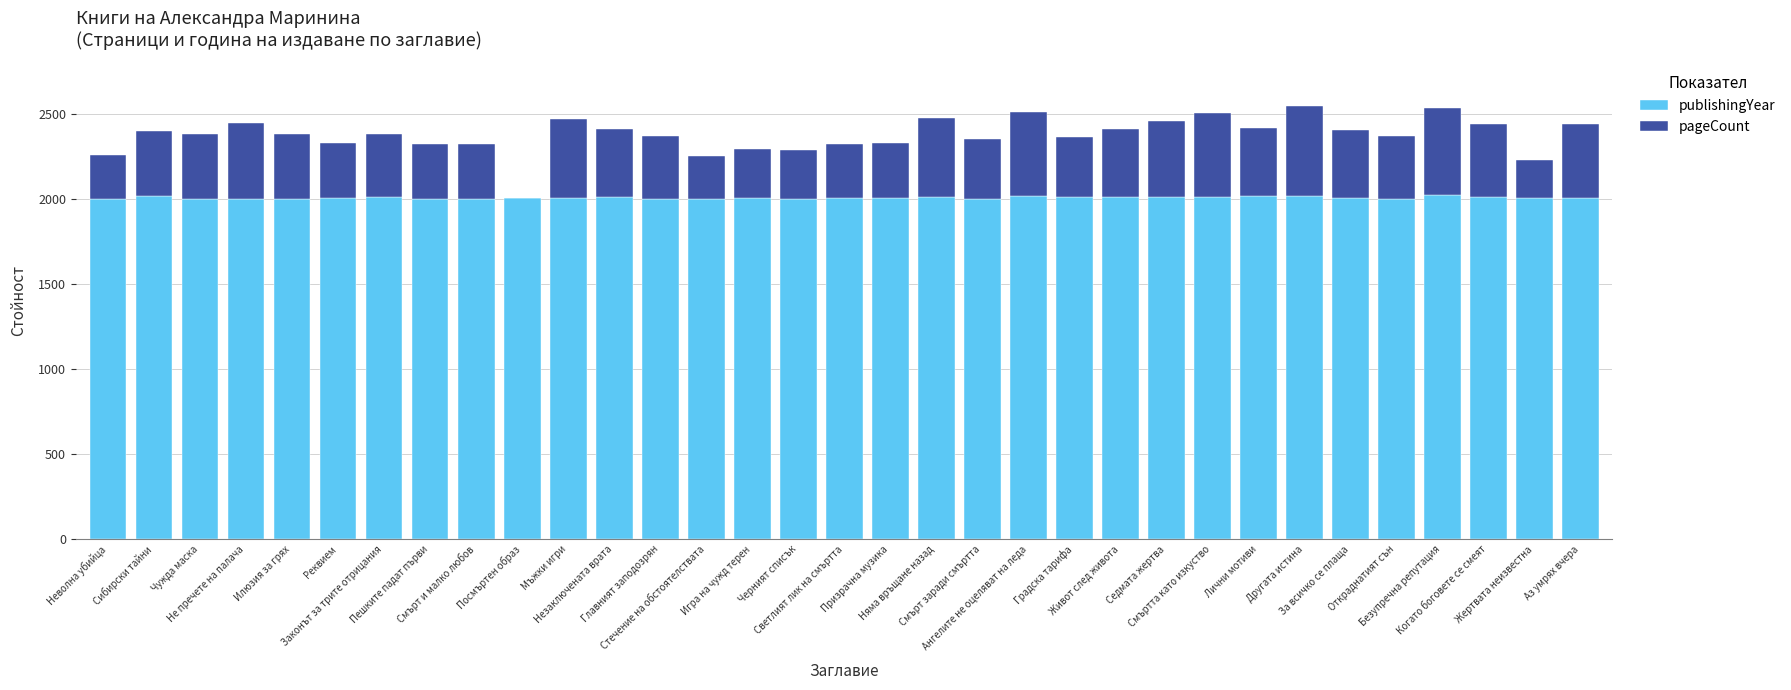

What is the highest value of the publishingYear series?

2022